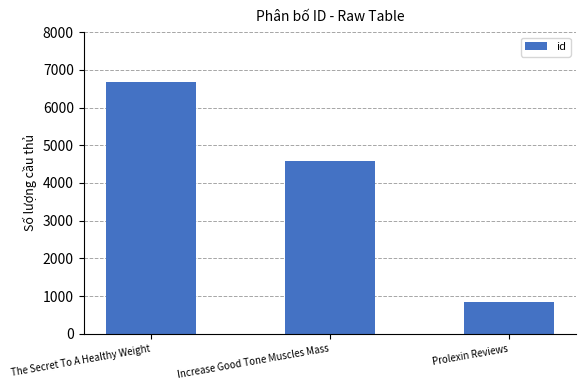

The chart shows a value of 395 at Prolexin Reviews. True or false?

False